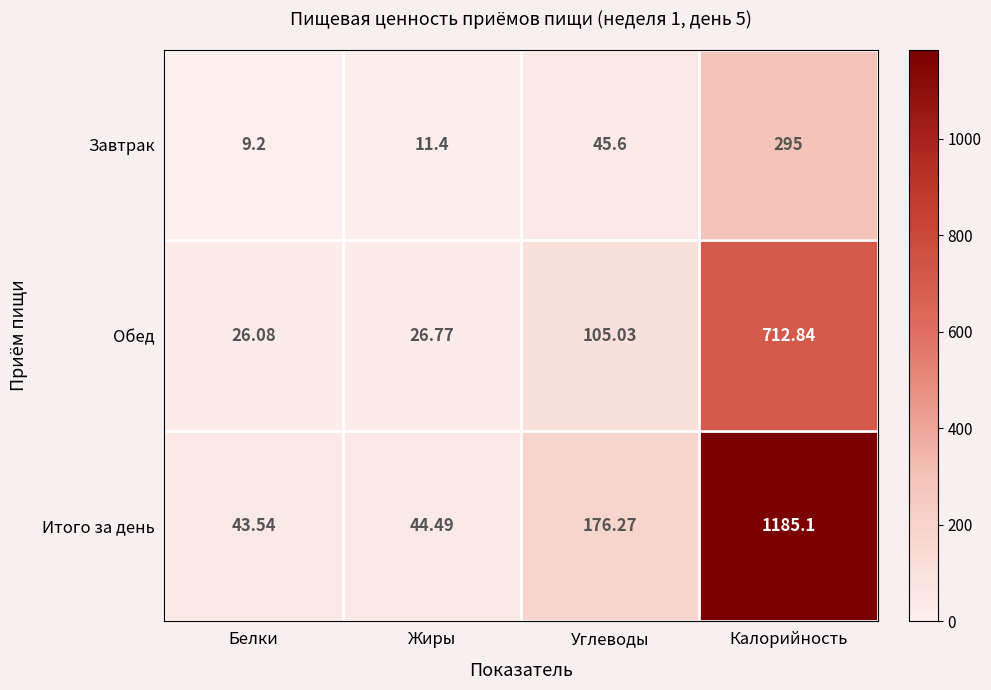

Which series has the largest range (max minus min)?

Итого за день